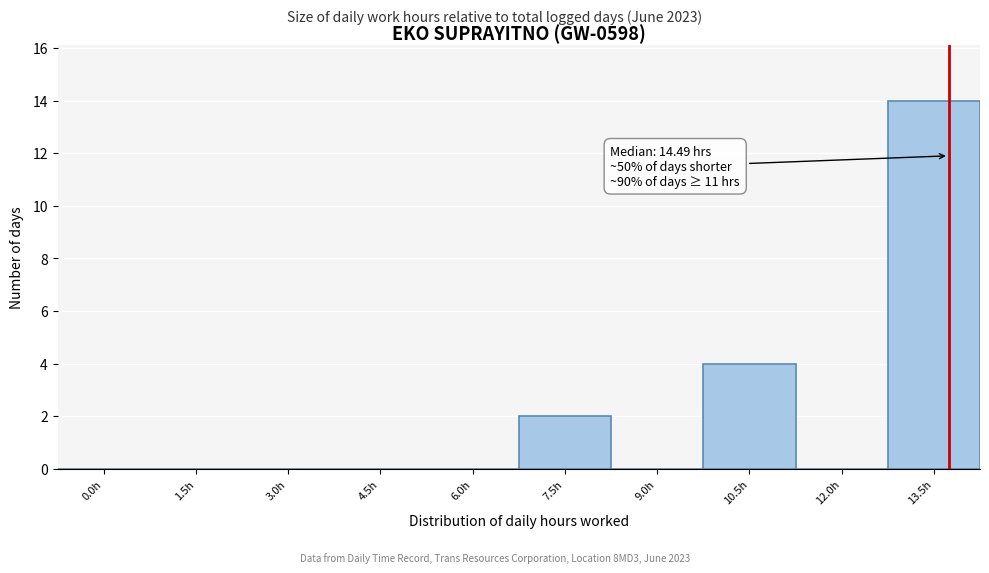

Reading left to right, extract all data points from this chart.

0.0h=0	1.5h=0	3.0h=0	4.5h=0	6.0h=0	7.5h=2	9.0h=0	10.5h=4	12.0h=0	13.5h=14